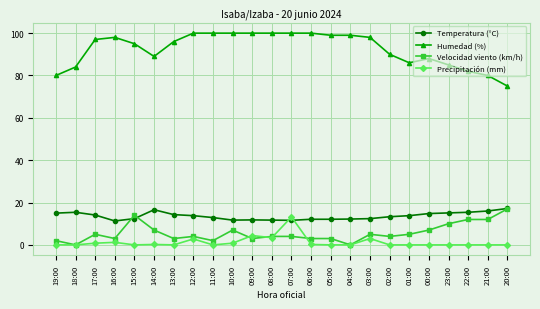

The value of Temperatura (°C) at 18:00 is 7.6. True or false?

False